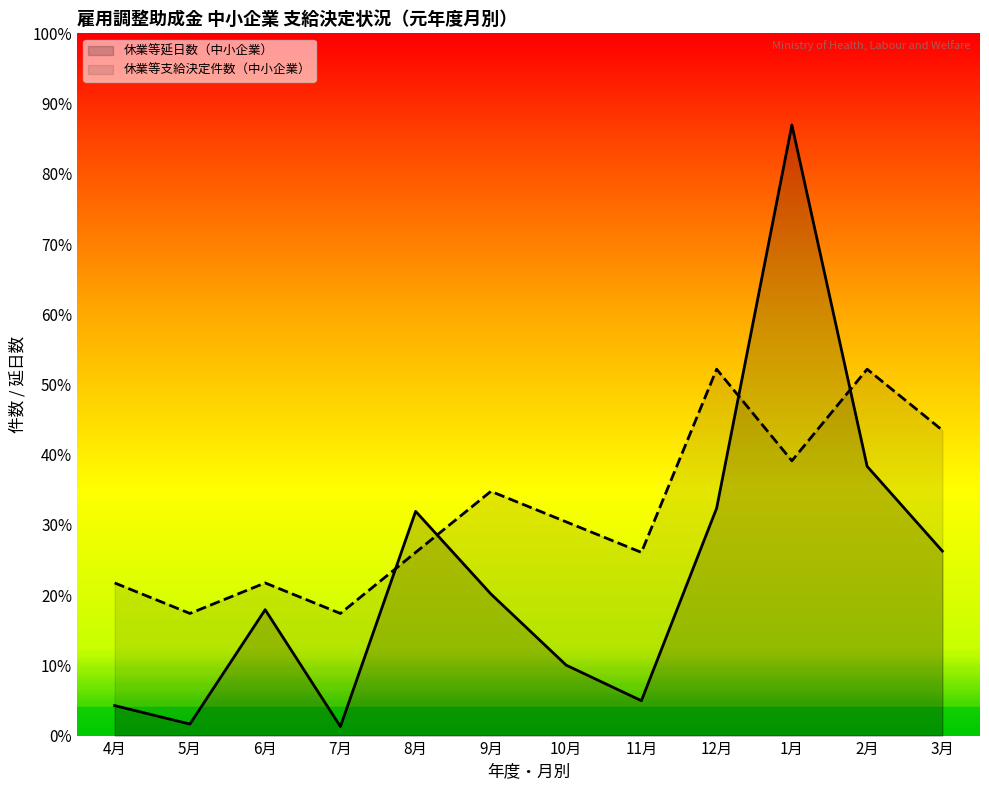

At 10月, list the series in order from largest to smallest.

休業等支給決定件数（中小企業）, 休業等延日数（中小企業）